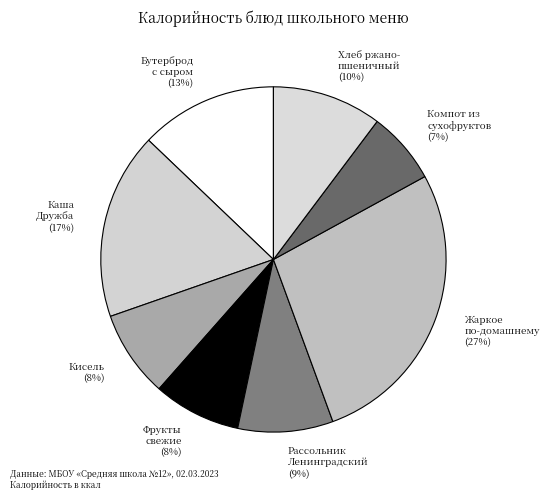

Which category has the smallest portion of the pie?

Компот из сухофруктов (7%)